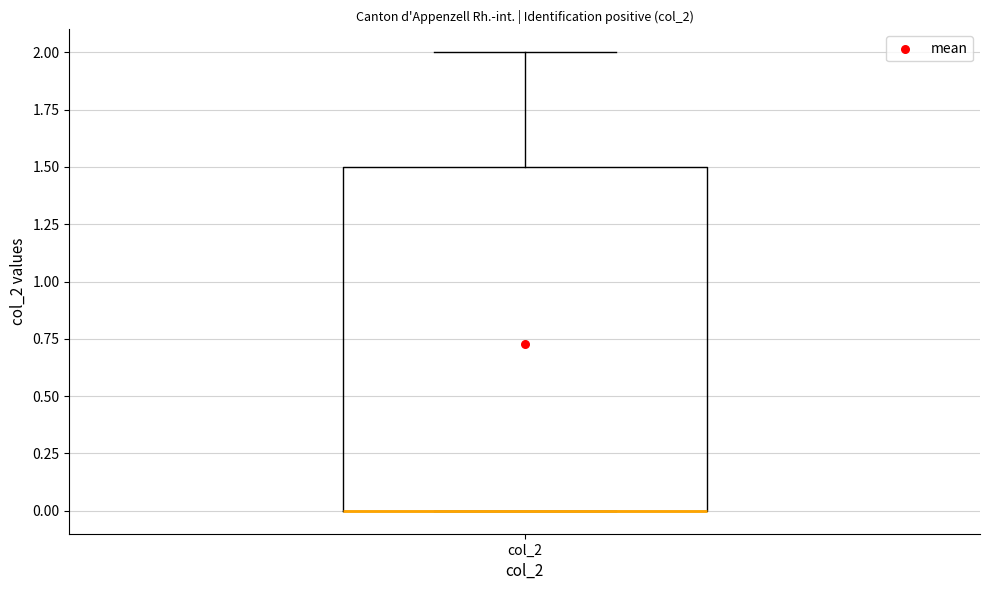

Transcribe this box plot: give where the median line is, the range the box spans, and where the two whiskers end, as read against the y-axis. The values are not printed on the chart, so give them approximately, as read against the axis.

median 0.0 (drawn on the box's lower edge), box 0.0 to 1.5, whiskers 0.0 to 2.0